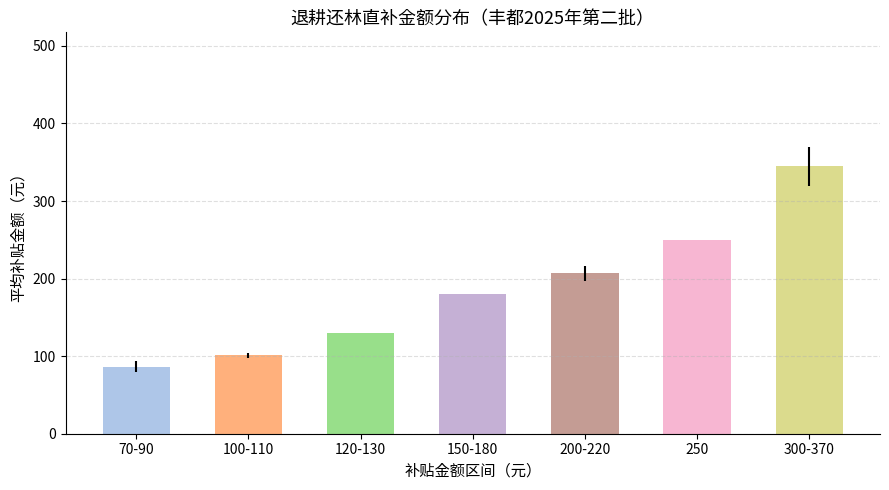

What is the ratio of the value at 150-180 to the value at 70-90?

2.1